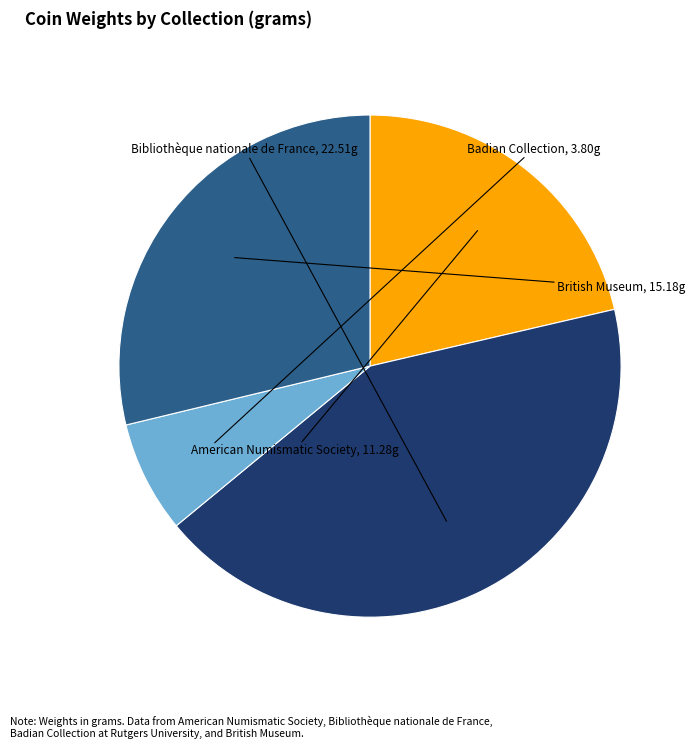

Rank the categories by value from highest to lowest.

Bibliothèque nationale de France, British Museum, American Numismatic Society, Badian Collection